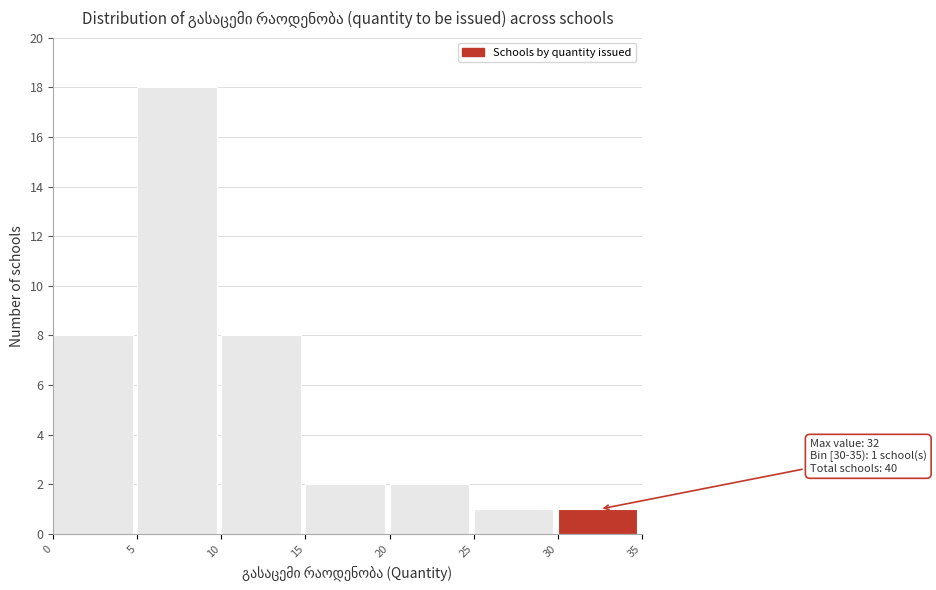

Over which range of the x-axis is the bar tallest?

5 to 10